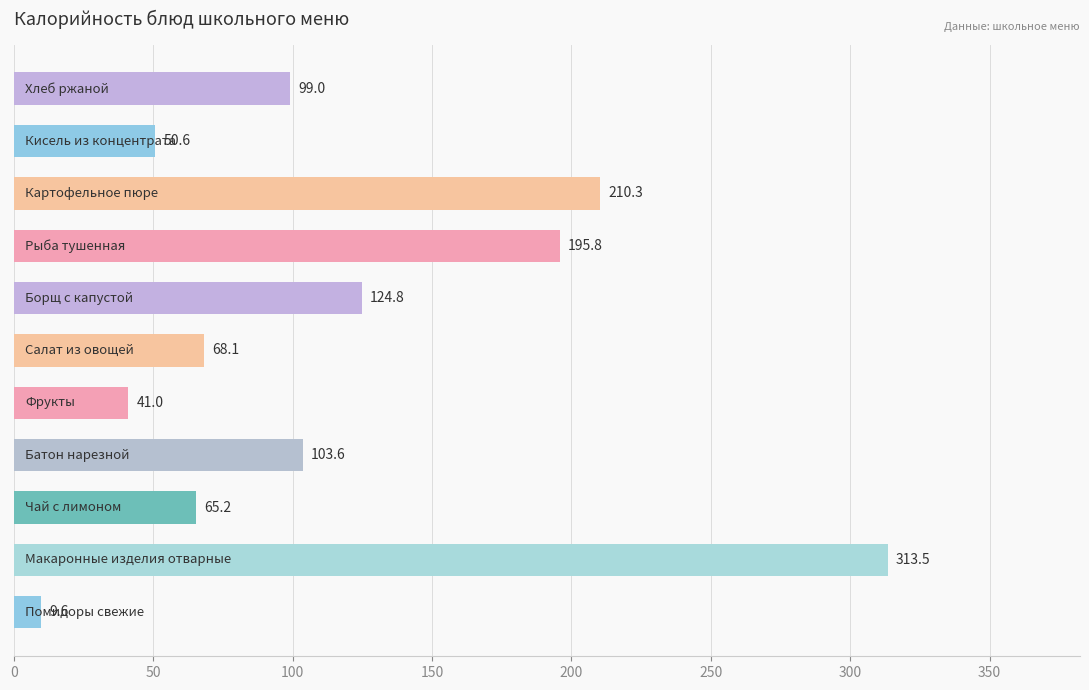

What is the sum of all values?

1281.5